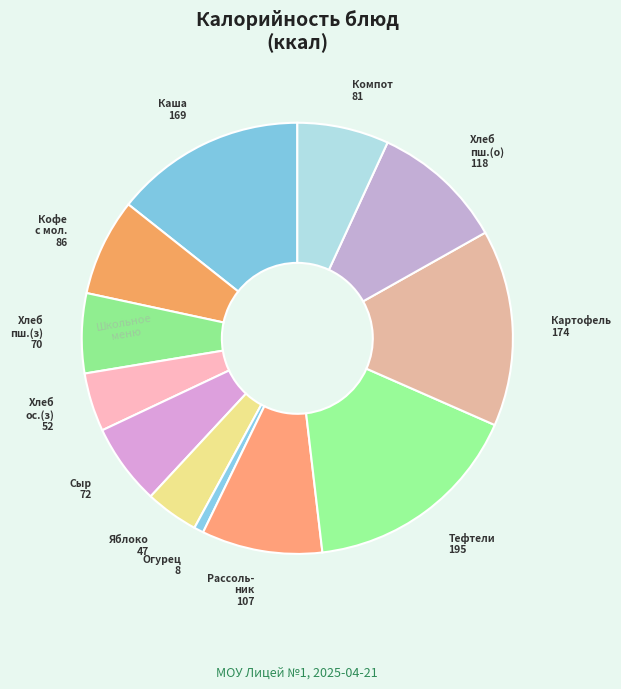

How many segments does this pie chart have?

12